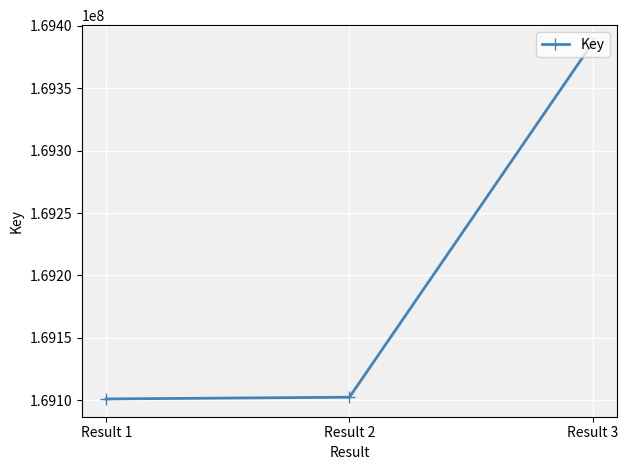

What is the value of the 2nd point from the left?

169102281